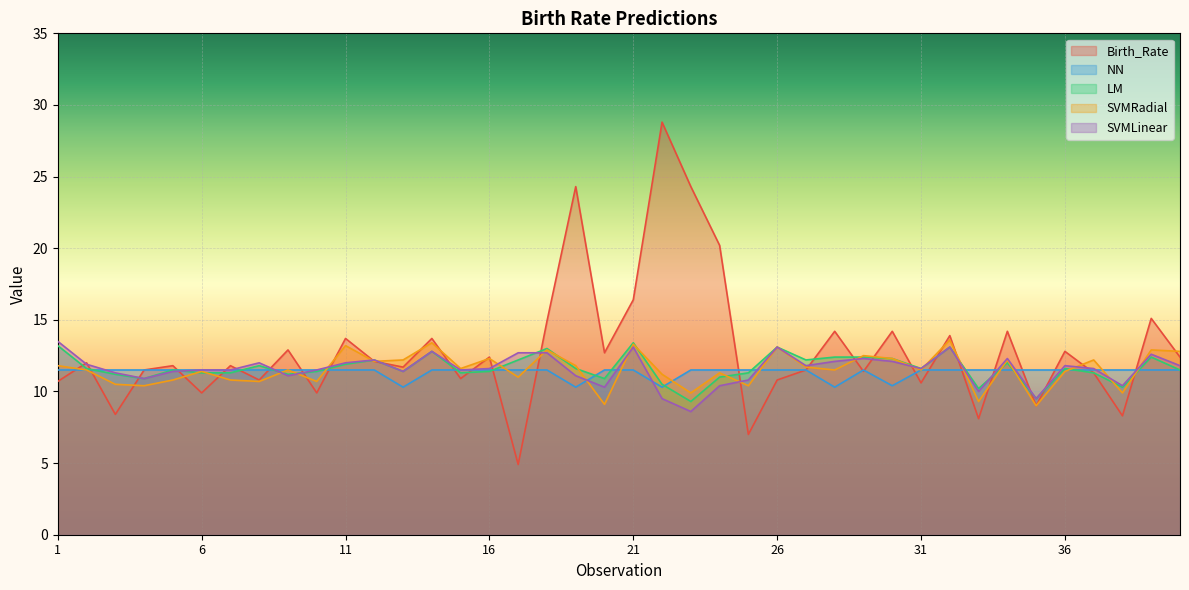

What is the value of the SVMLinear point at the 17th from the left?

12.7